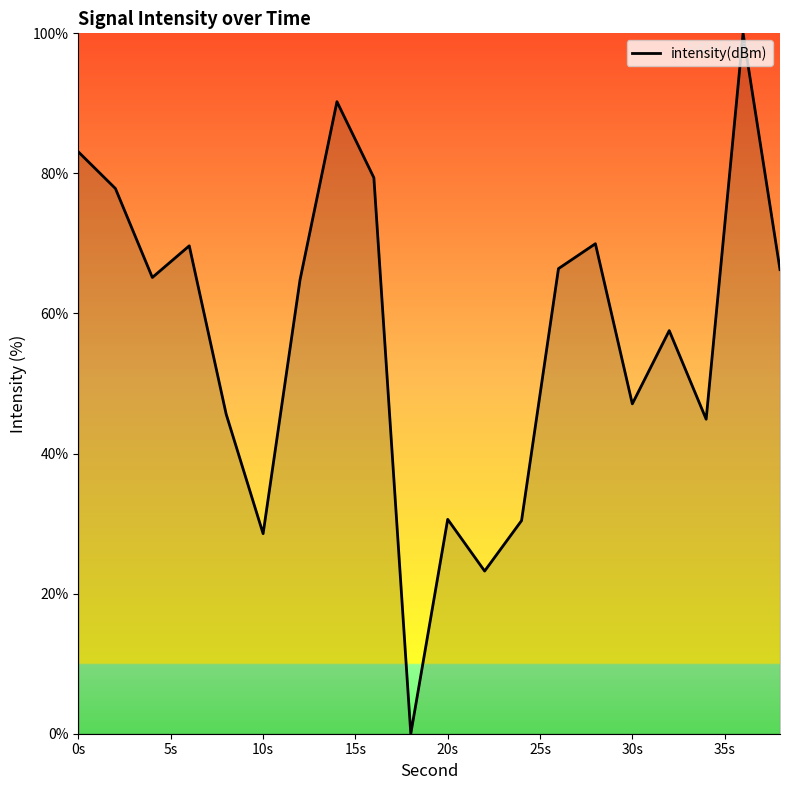

What is the difference between the maximum and minimum values?

100.0